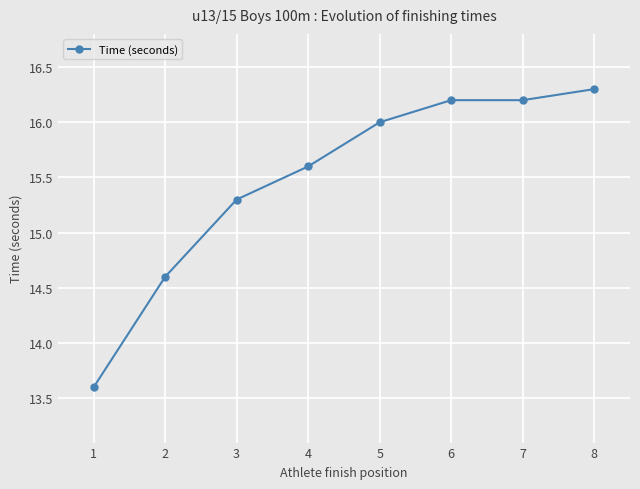

What is the change in value from 2 to 5?

+1.4